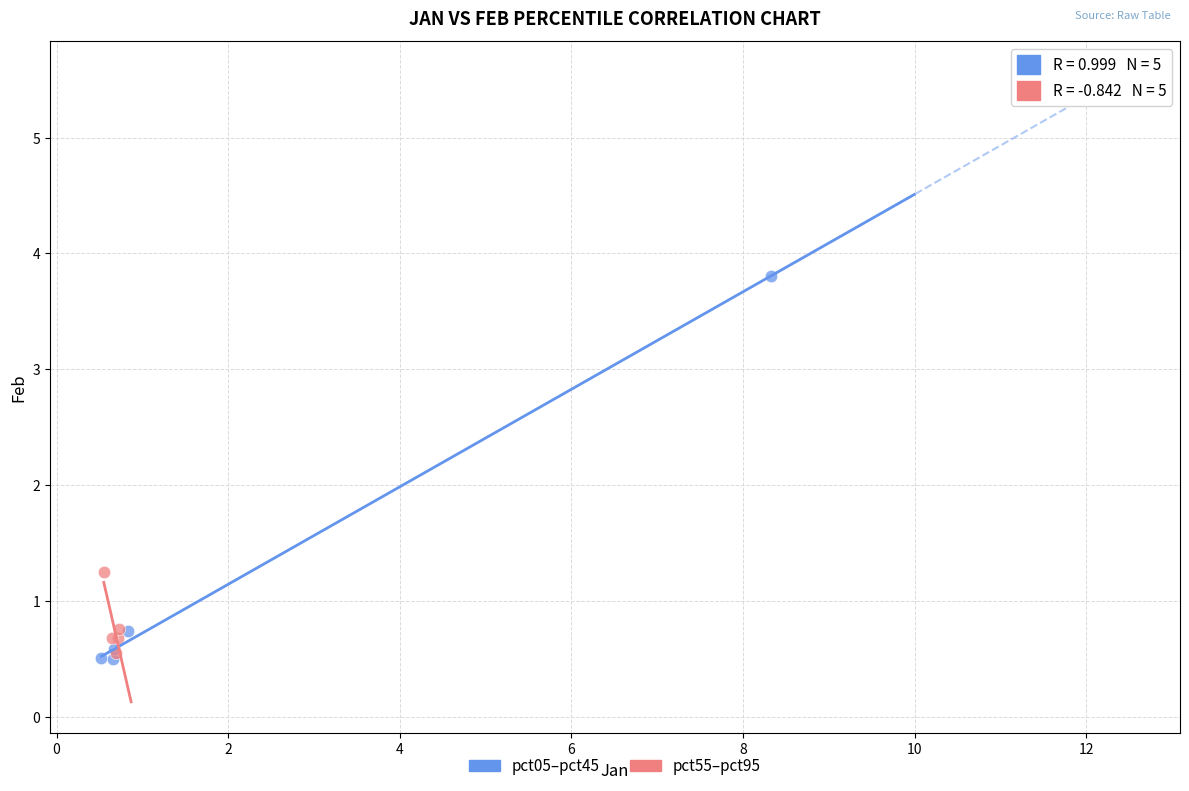

Which series has the largest Y range (max minus min)?

pct05–pct45